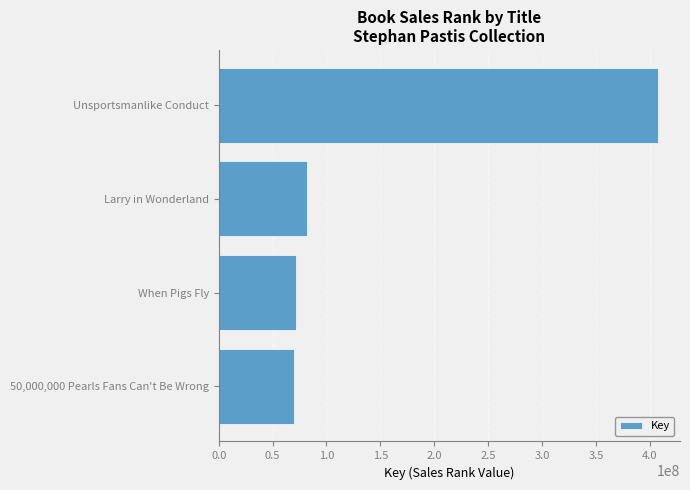

The value at Unsportsmanlike Conduct is 632143341. True or false?

False